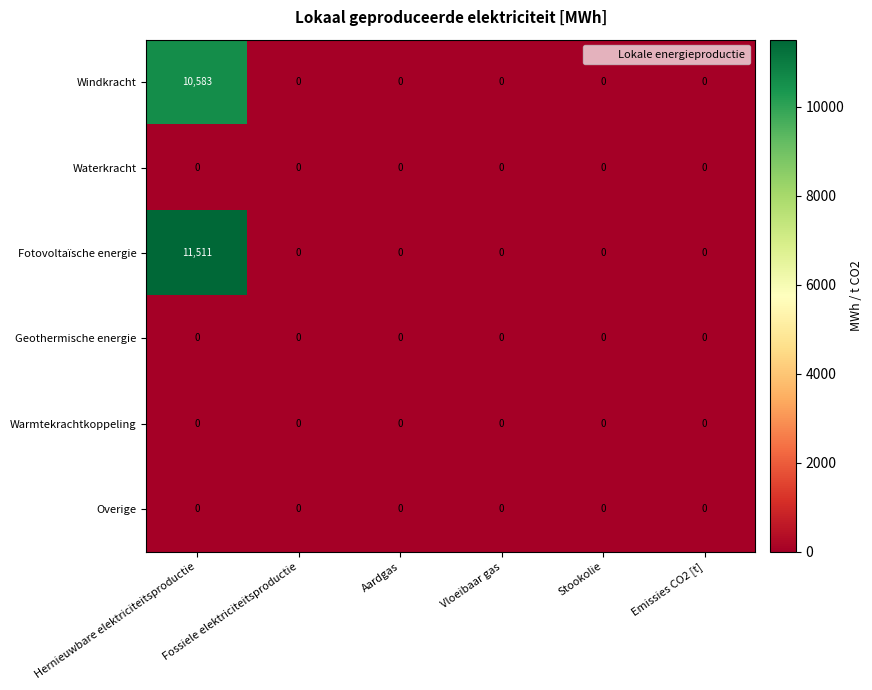

True or false: Windkracht has a value of 6109 at Vloeibaar gas.

False